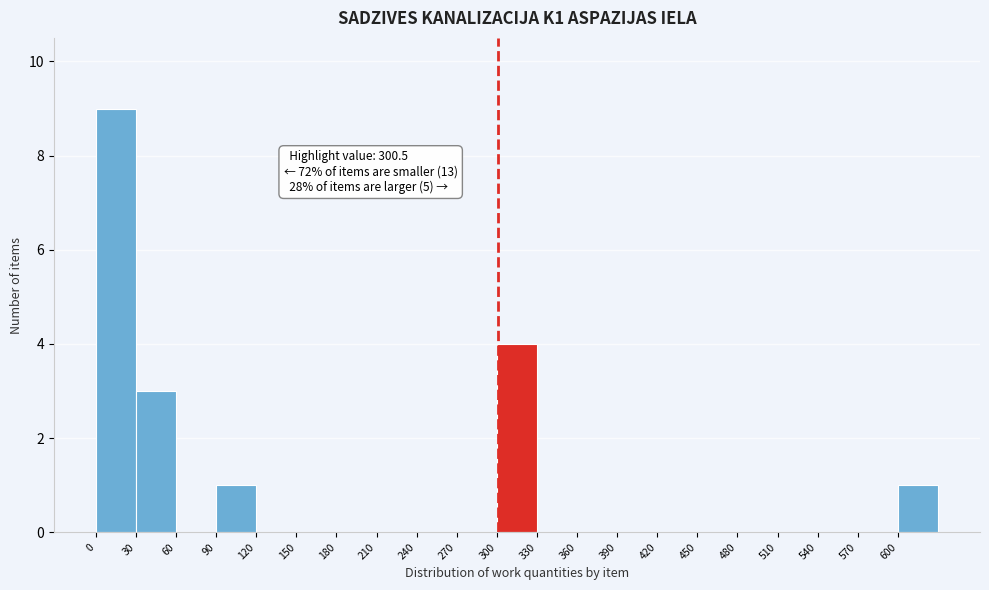

Which range on the x-axis has the tallest bar?

0 to 30